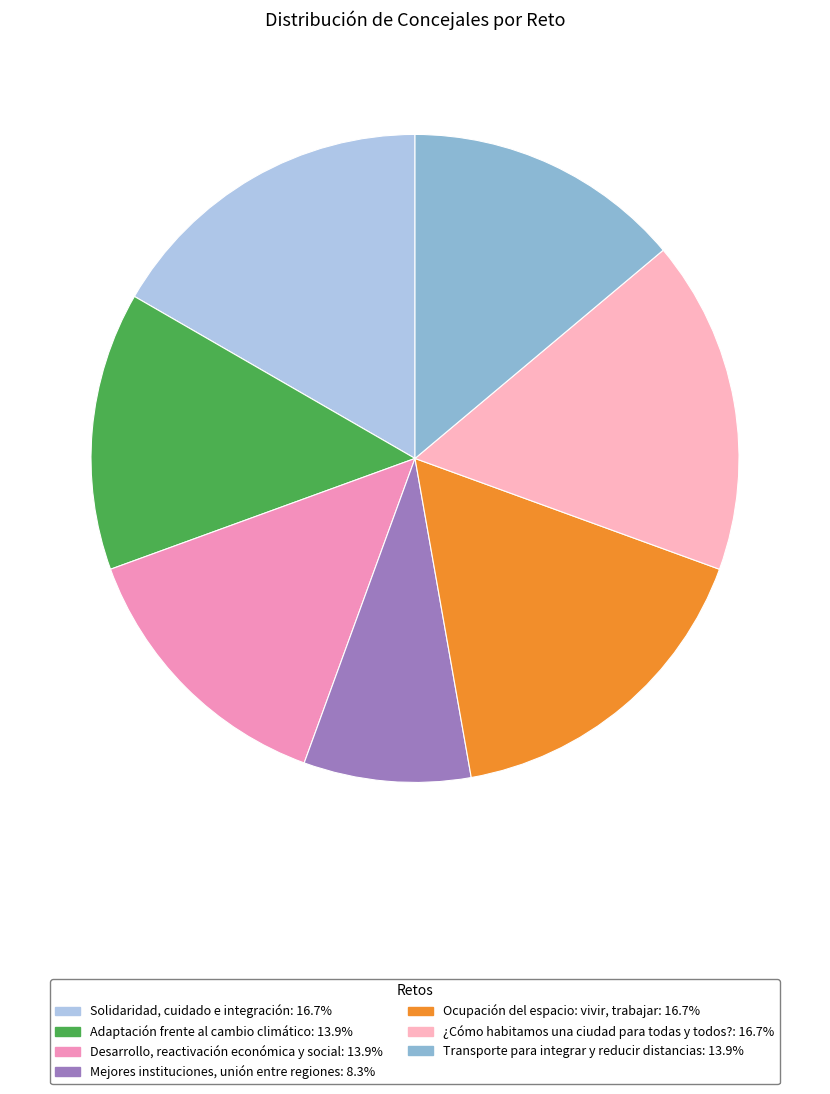

How many segments does this pie chart have?

7